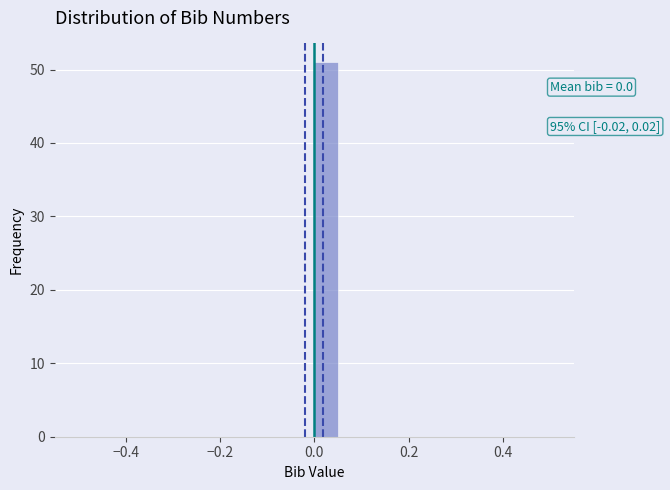

Read against the x-axis, roughly where is the centre of the tallest bar?

0.02